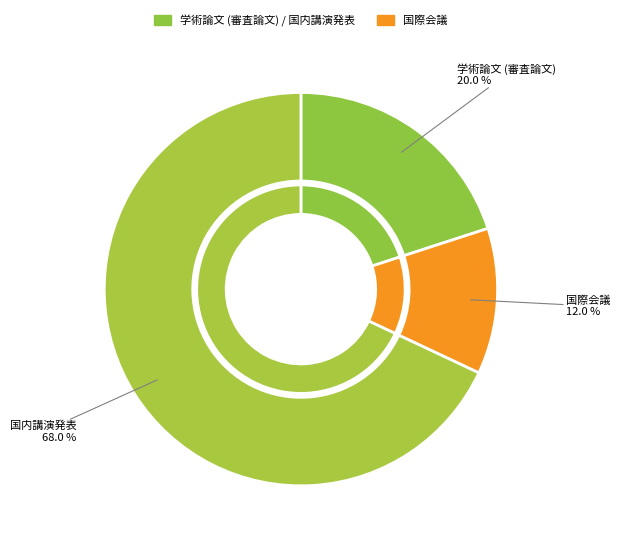

How many segments does this pie chart have?

3